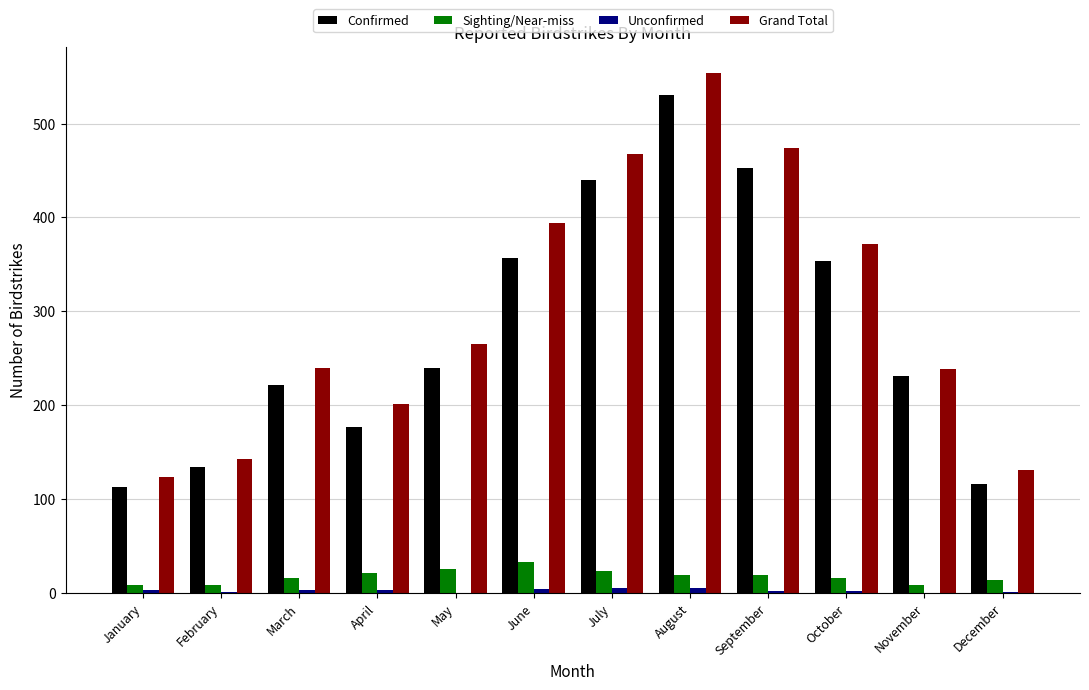

What is the average value of the Sighting/Near-miss series?

18